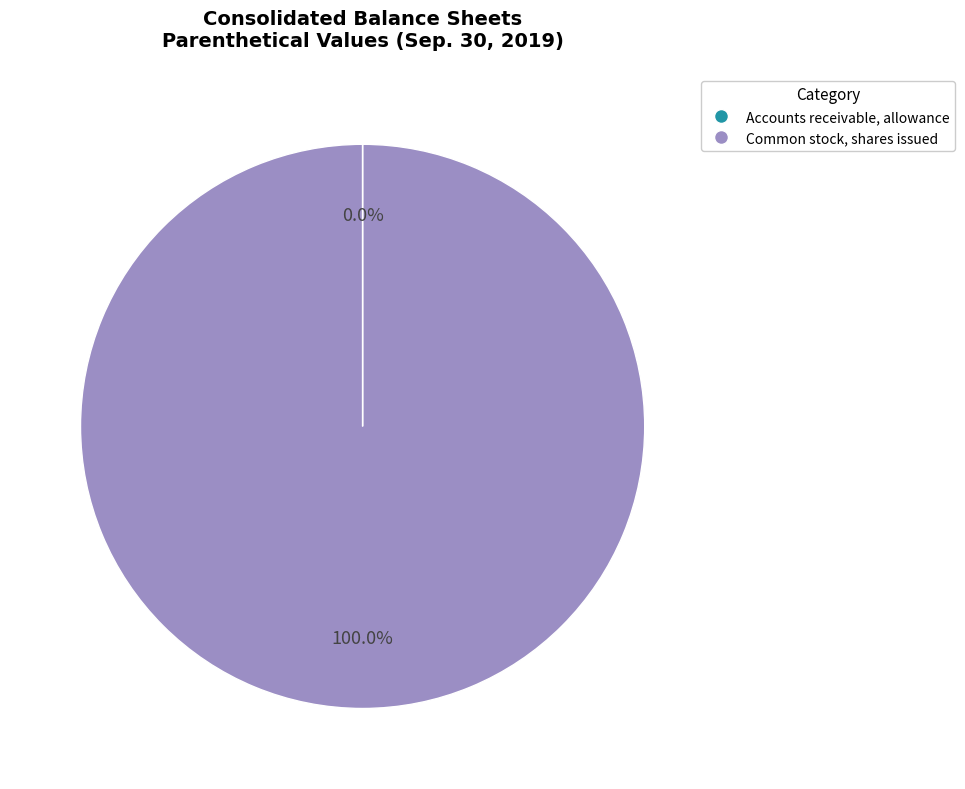

Does any single category account for the majority?

Yes